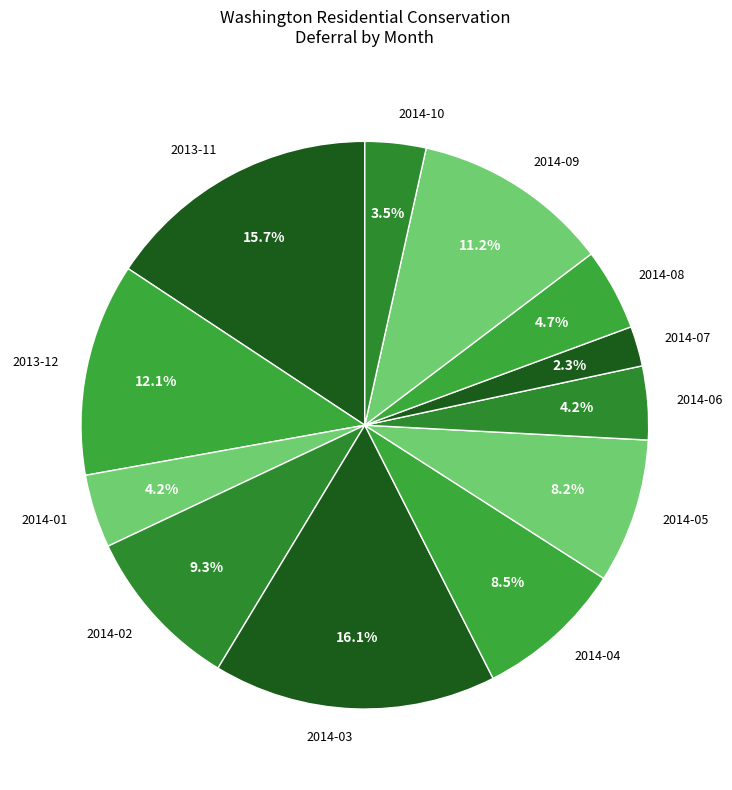

Which has a higher value, 2014-07 or 2014-03?

2014-03